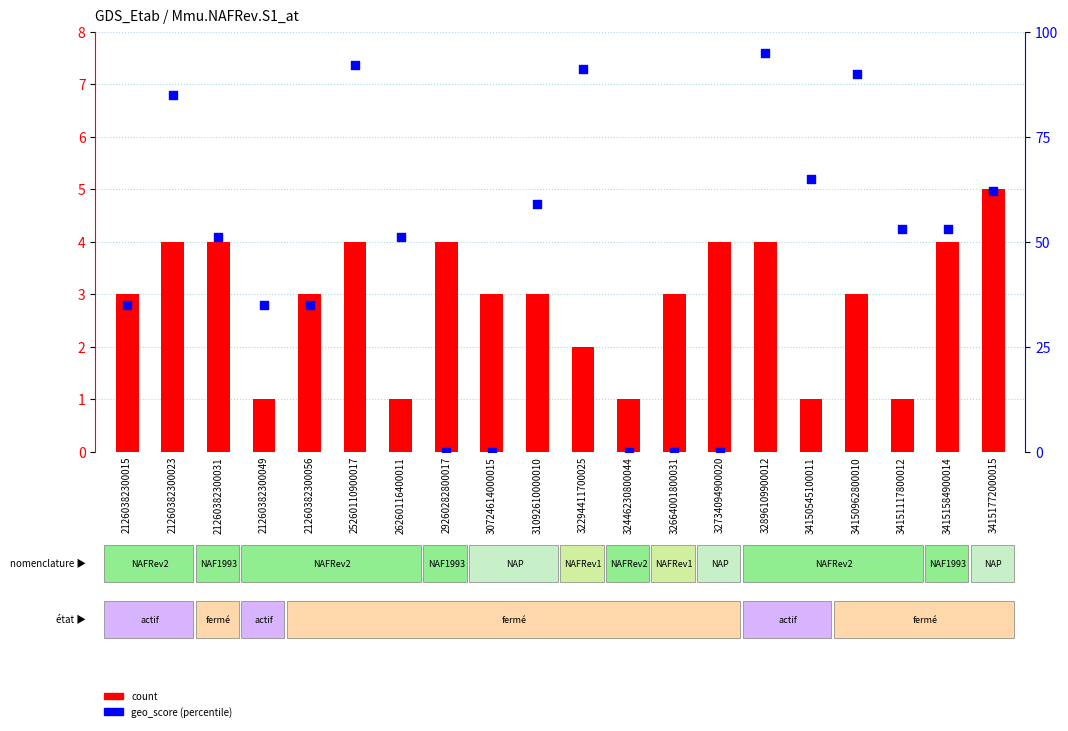

Which series has the largest Y range (max minus min)?

geo_score (percentile)